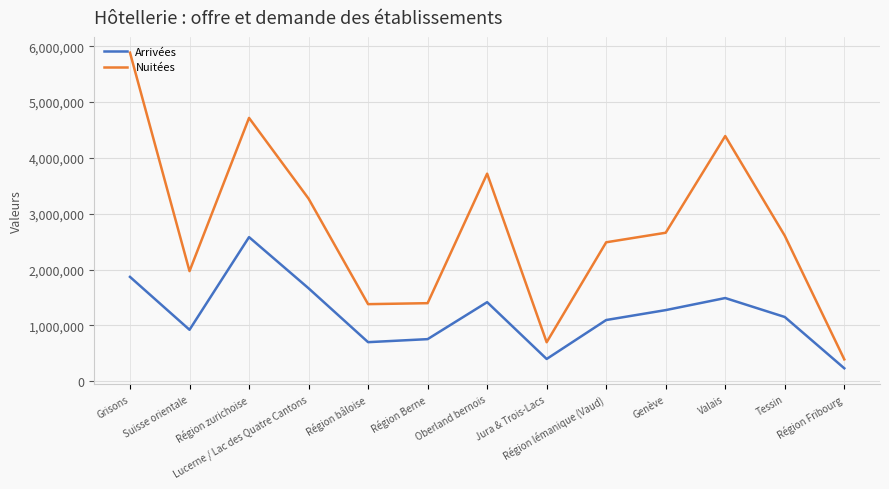

What is the minimum value for Nuitées?

392897